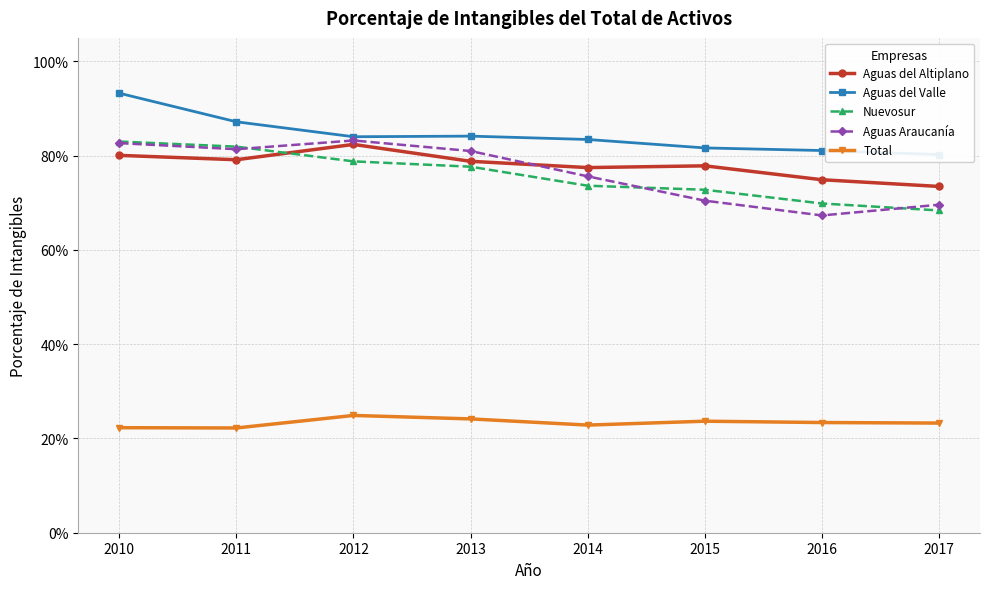

What is the average value of the Aguas Araucanía series?

0.8